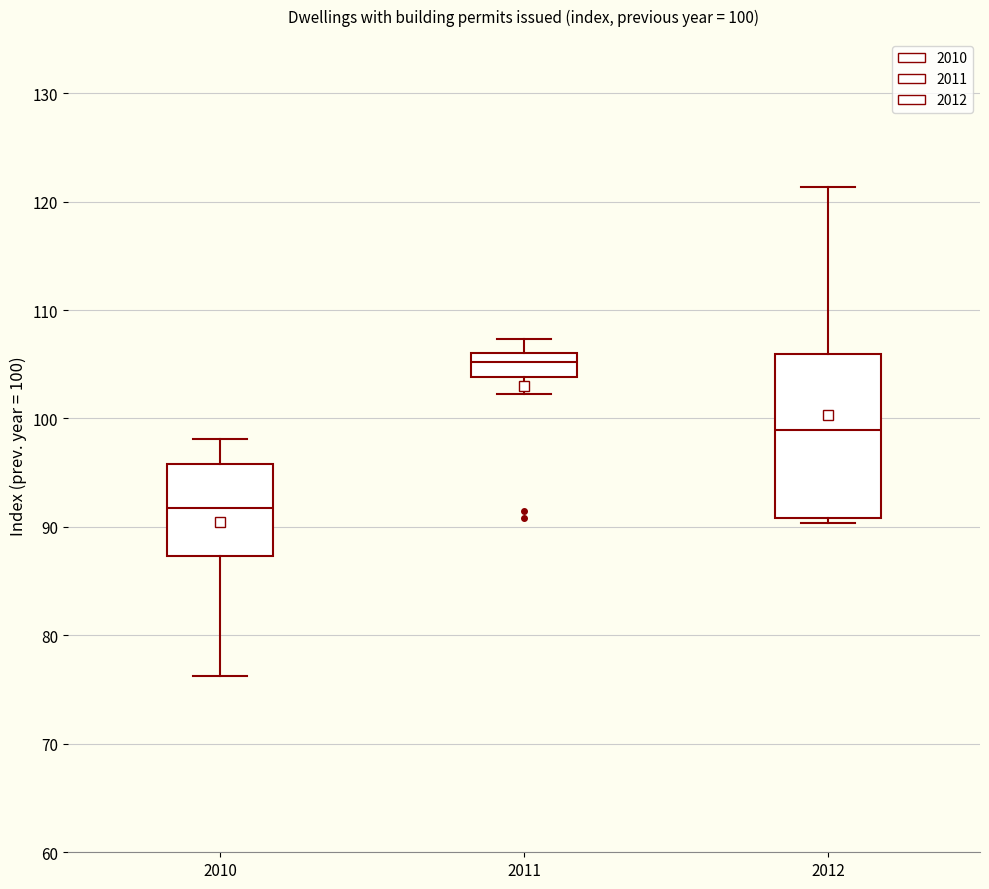

Which box's median line is the lowest?

2010